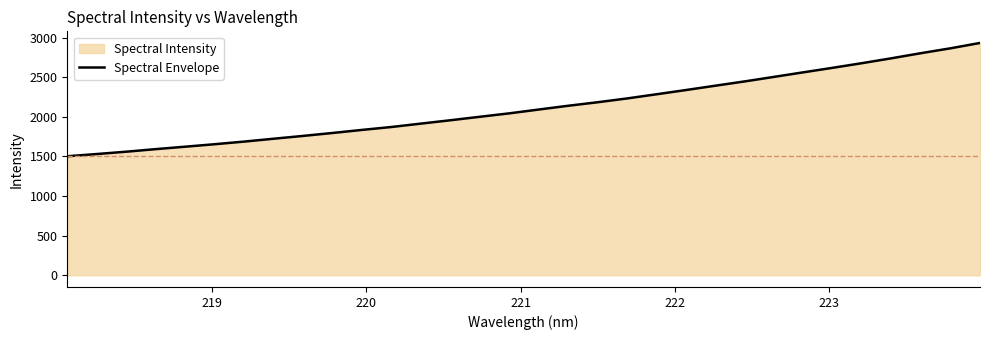

What is the maximum value shown in the chart?

2931.7